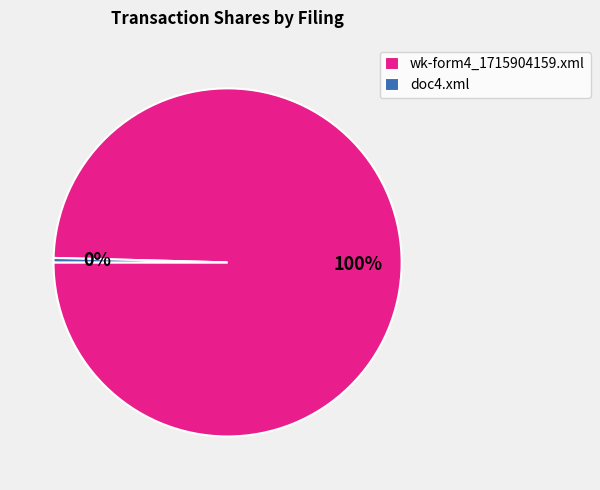

To the nearest percent, what is the average slice percentage?

50%